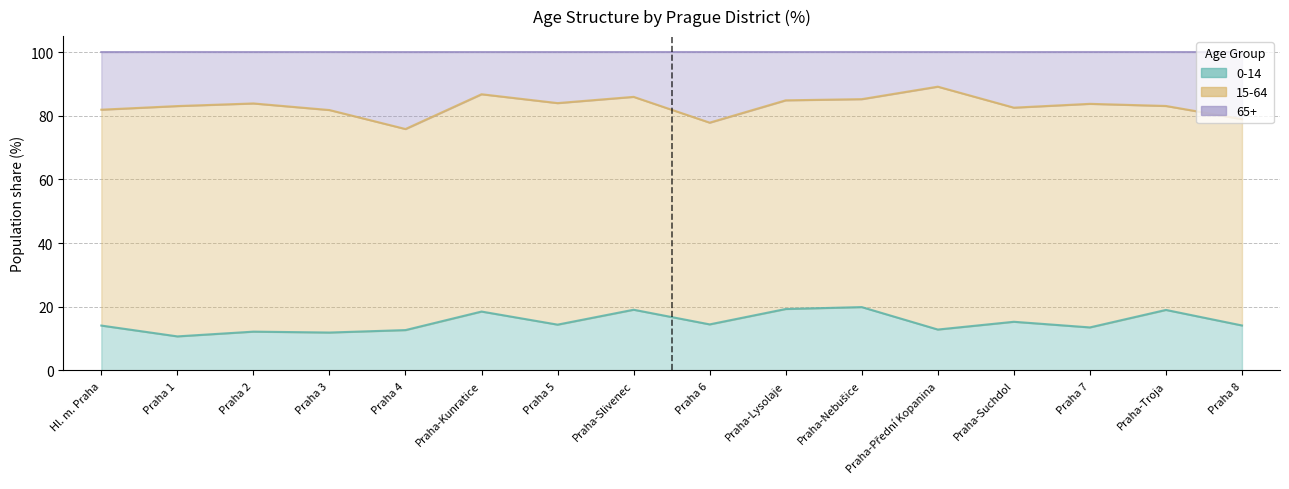

How many interior local valleys does the 65+ series have?

4